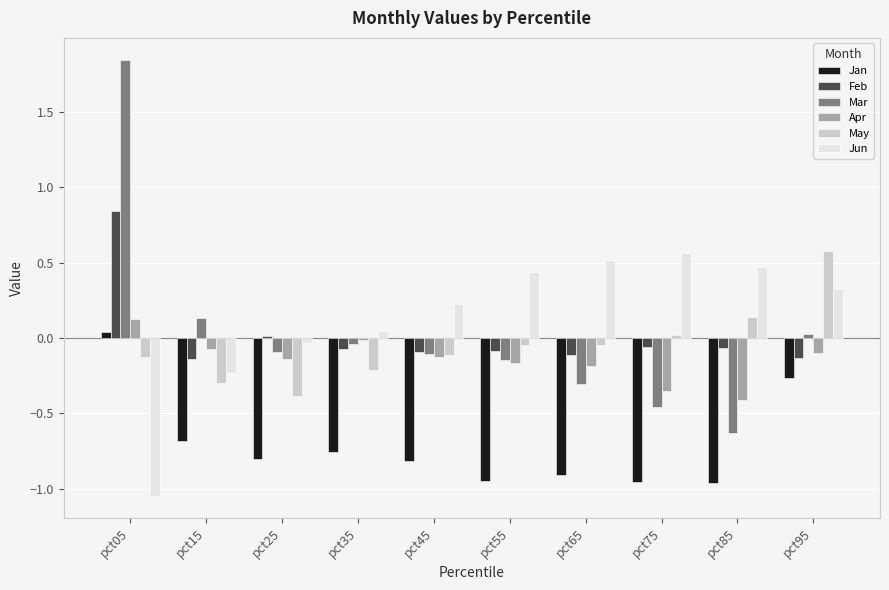

Which category has the lowest value across all series?

pct05